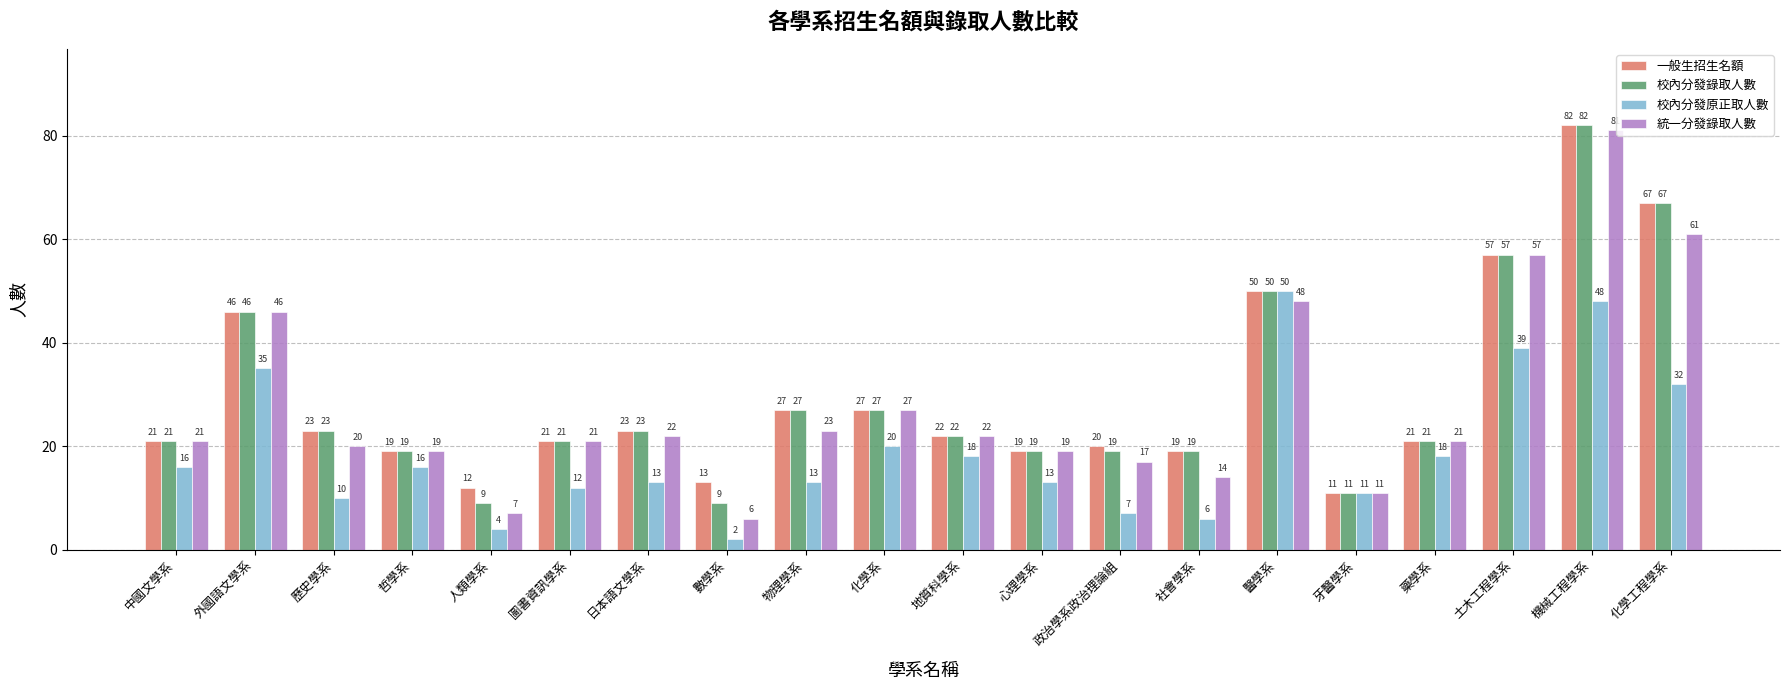

Which series has the largest range (max minus min)?

統一分發錄取人數